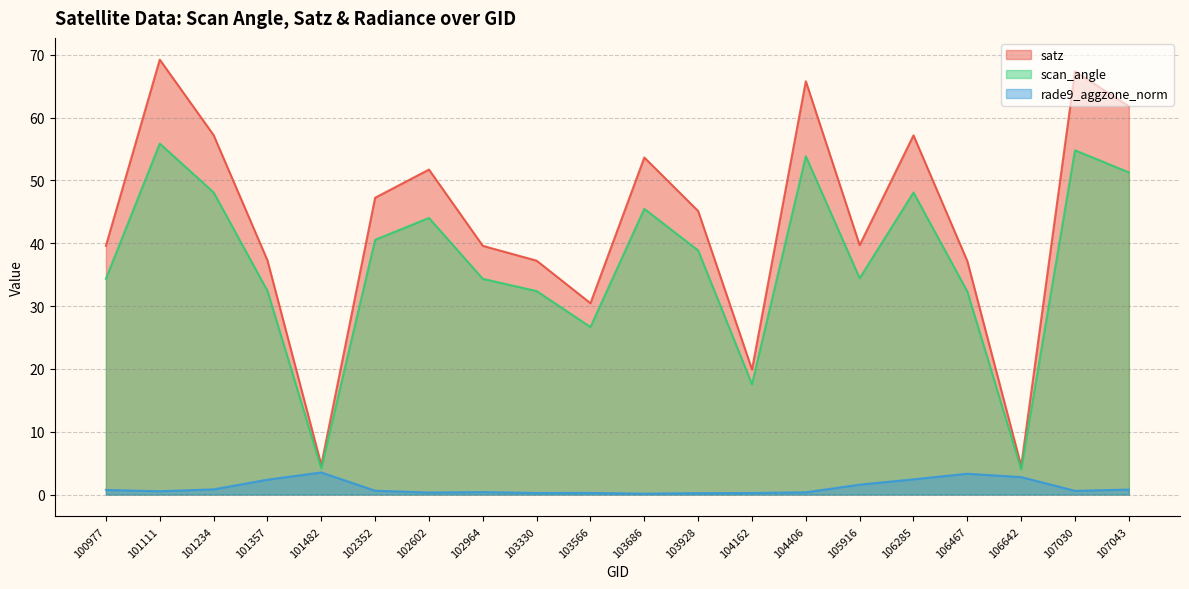

Reading left to right, list all the values displayed in this chart.

satz: 100977=39.6	101111=69.2	101234=57.2	101357=37.3	101482=4.7	102352=47.2	102602=51.7	102964=39.6	103330=37.2	103566=30.5	103686=53.6	103928=45.1	104162=19.9	104406=65.8	105916=39.7	106285=57.2	106467=37.1	106642=4.5	107030=67.4	107043=61.8
scan_angle: 100977=34.4	101111=55.9	101234=48.1	101357=32.4	101482=4.2	102352=40.5	102602=44.0	102964=34.3	103330=32.4	103566=26.7	103686=45.5	103928=38.9	104162=17.6	104406=53.9	105916=34.4	106285=48.1	106467=32.3	106642=4.0	107030=54.8	107043=51.3
rade9_aggzone_norm: 100977=0.7	101111=0.5	101234=0.8	101357=2.4	101482=3.5	102352=0.6	102602=0.3	102964=0.4	103330=0.3	103566=0.3	103686=0.1	103928=0.2	104162=0.3	104406=0.4	105916=1.6	106285=2.4	106467=3.3	106642=2.8	107030=0.6	107043=0.8